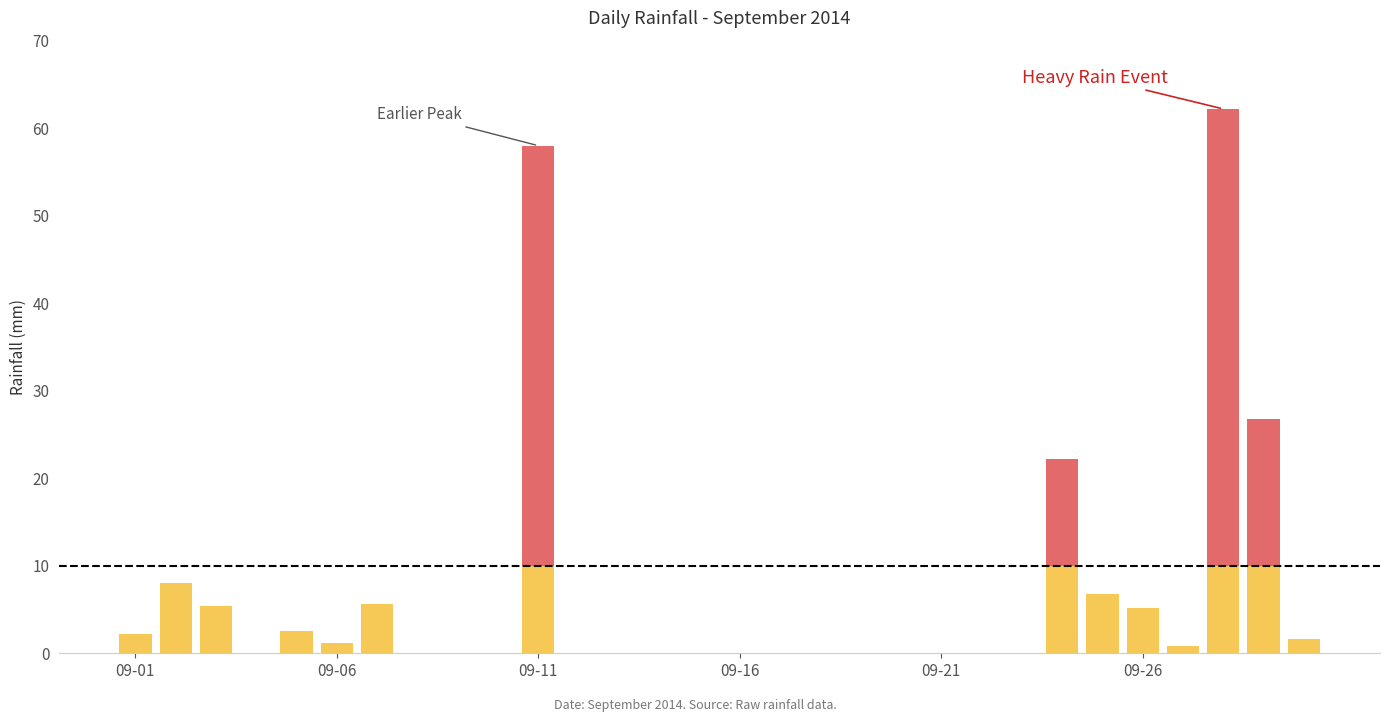

Does the chart contain stacked bars?

Yes